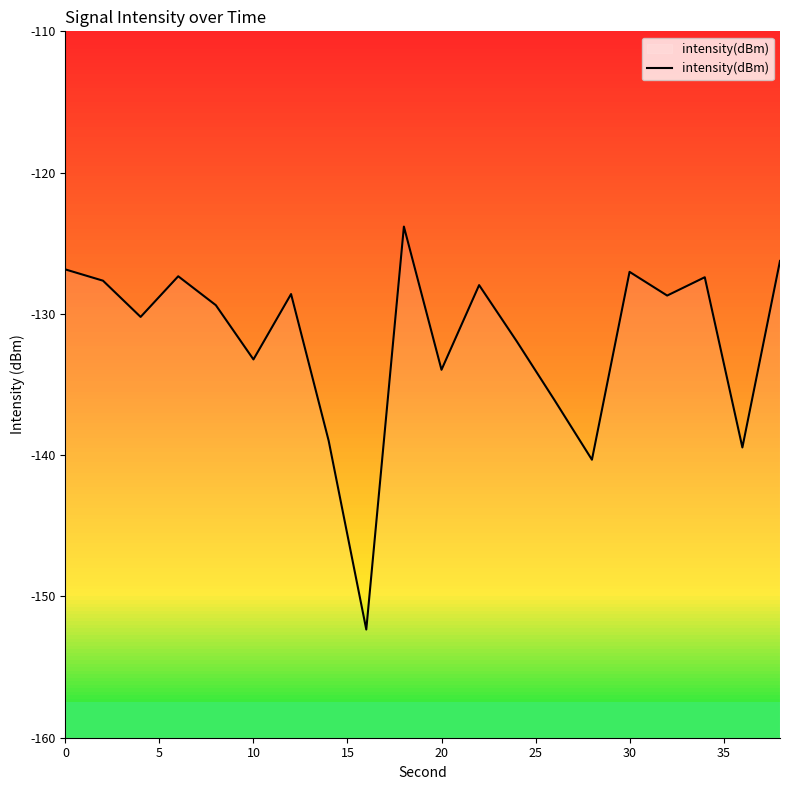

Does the chart have visible grid lines?

No